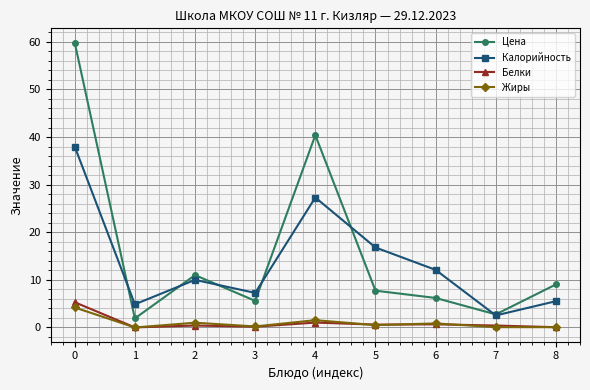

At 0, list the series in order from largest to smallest.

Цена, Калорийность, Белки, Жиры